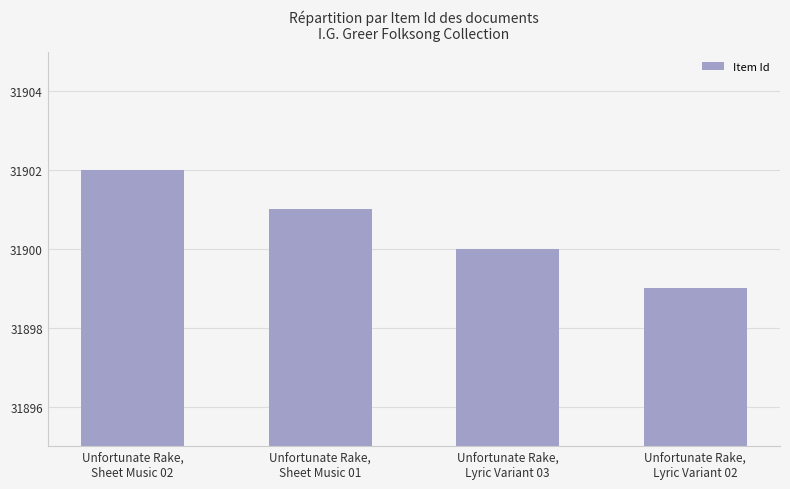

What is the greatest value displayed?

31902